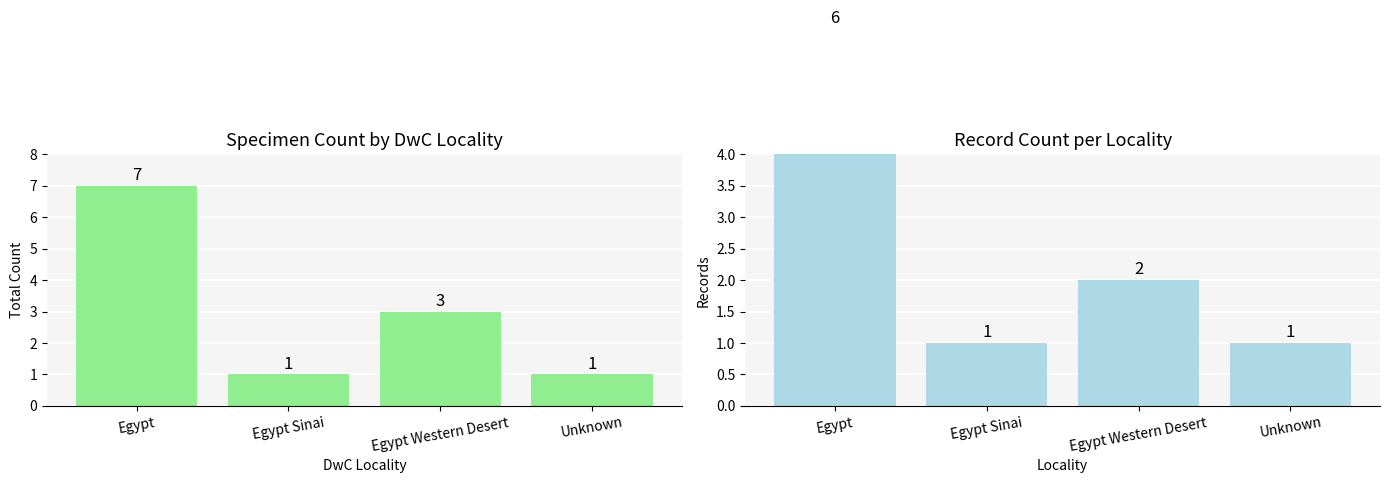

Is the value of Record Count at Unknown greater than the value of Count at Unknown?

No